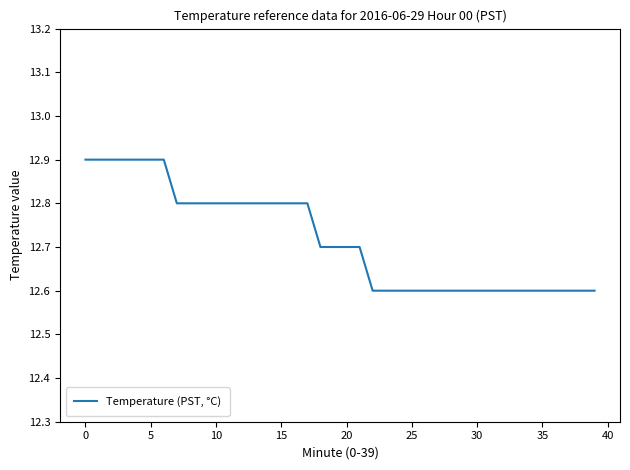

Count the number of data series in this chart.

1